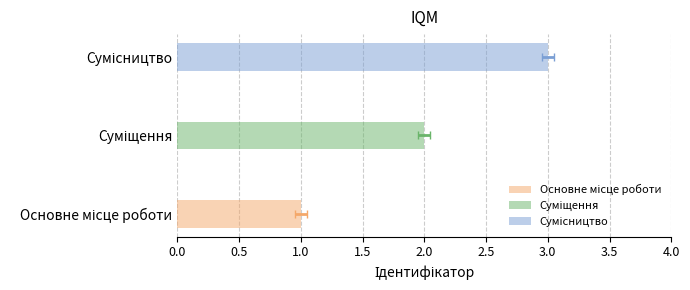

True or false: the data shows 0 at Основне місце роботи.

False